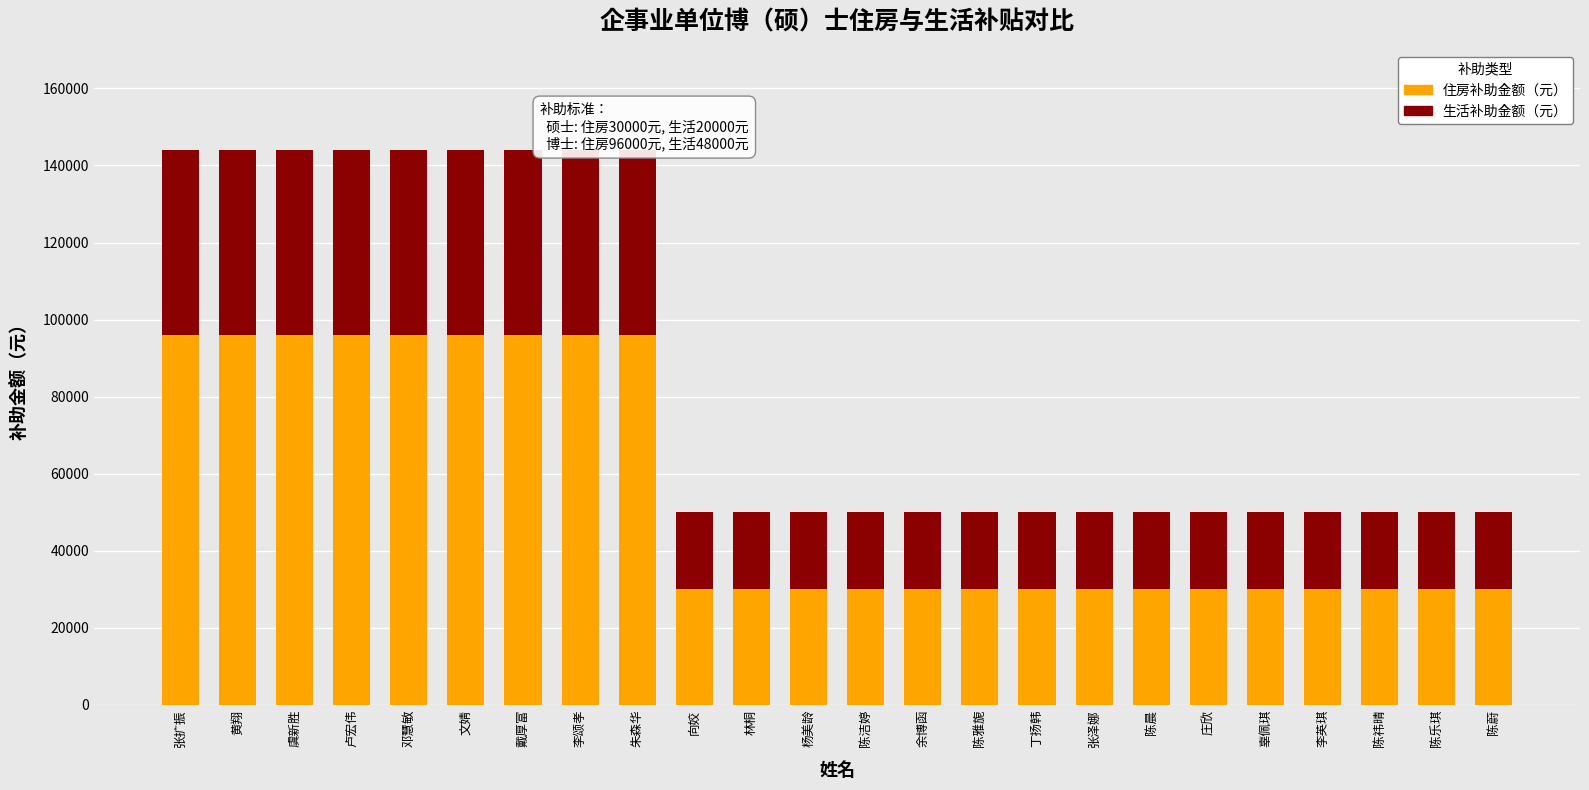

Which category has the lowest value in the 生活补助金额（元） series?

向姣